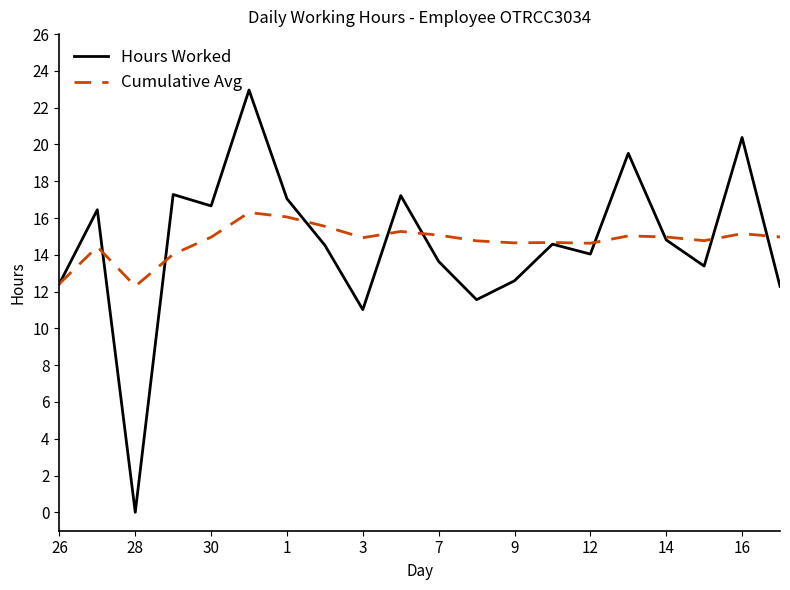

What are all the series names shown in the legend?

Hours Worked, Cumulative Avg